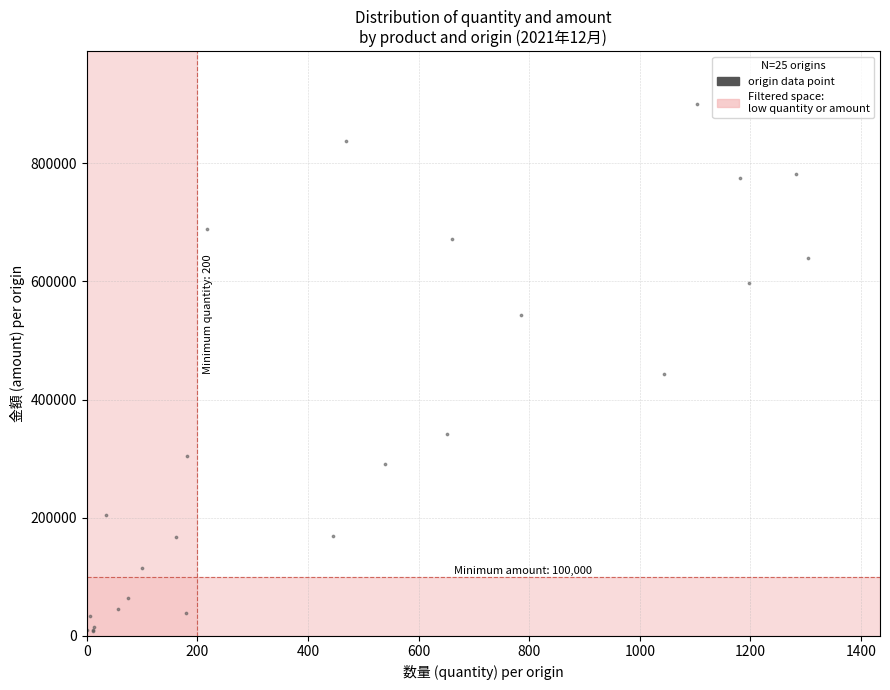

What Y value in the scatter plot is closest to 453816?

443450